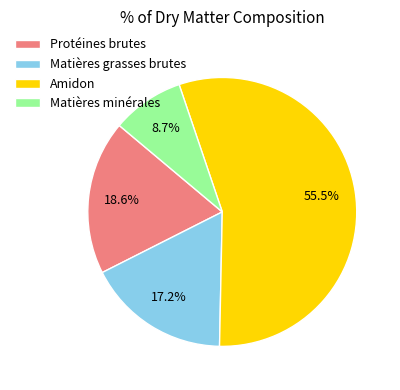

What is the smallest slice in the pie chart?

Matières minérales